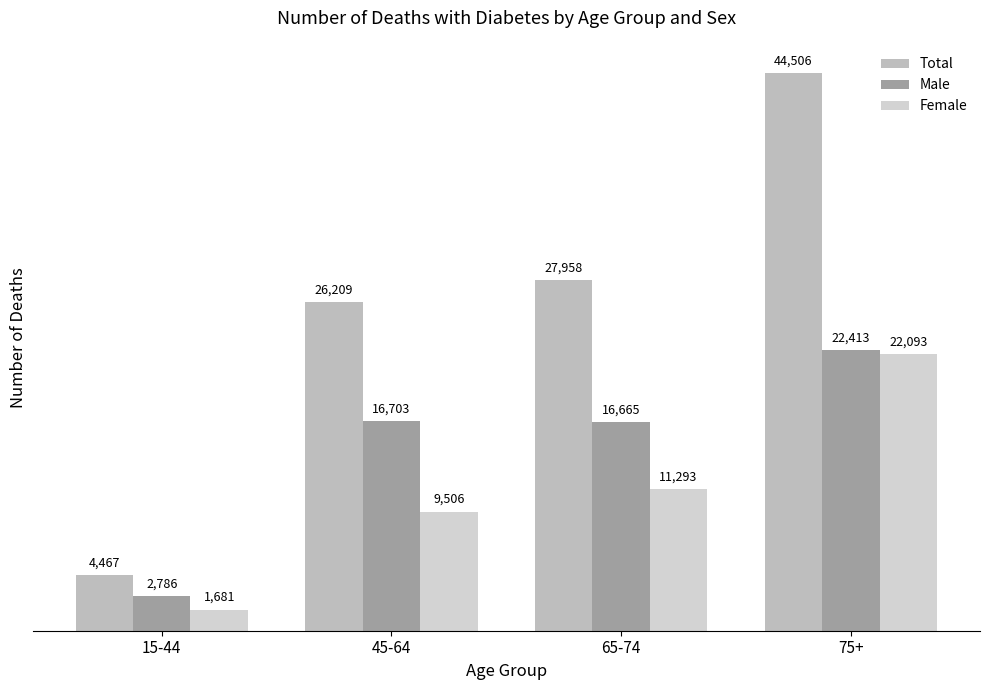

Rank the categories by Total value from lowest to highest.

15-44, 45-64, 65-74, 75+